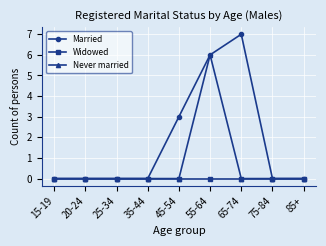

What is the label of the 5th point from the left?

45-54